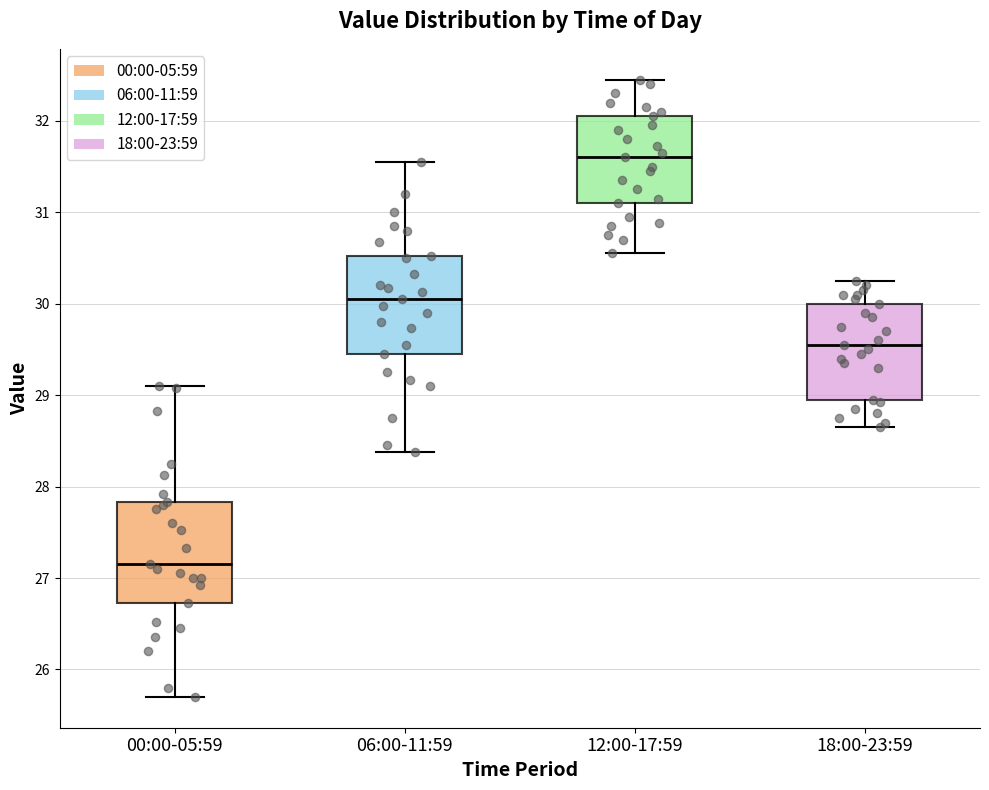

Reading left to right, read every box against the y-axis: the position of its median line, the range the box covers, and the ends of its whiskers. The values are not printed on the chart, so give them approximately, as read against the axis.

00:00-05:59: median 27.2, box 26.7 to 27.8, whiskers 25.7 to 29.1
06:00-11:59: median 30.1, box 29.5 to 30.5, whiskers 28.4 to 31.6
12:00-17:59: median 31.6, box 31.1 to 32.1, whiskers 30.6 to 32.5
18:00-23:59: median 29.6, box 29.0 to 30.0, whiskers 28.7 to 30.3